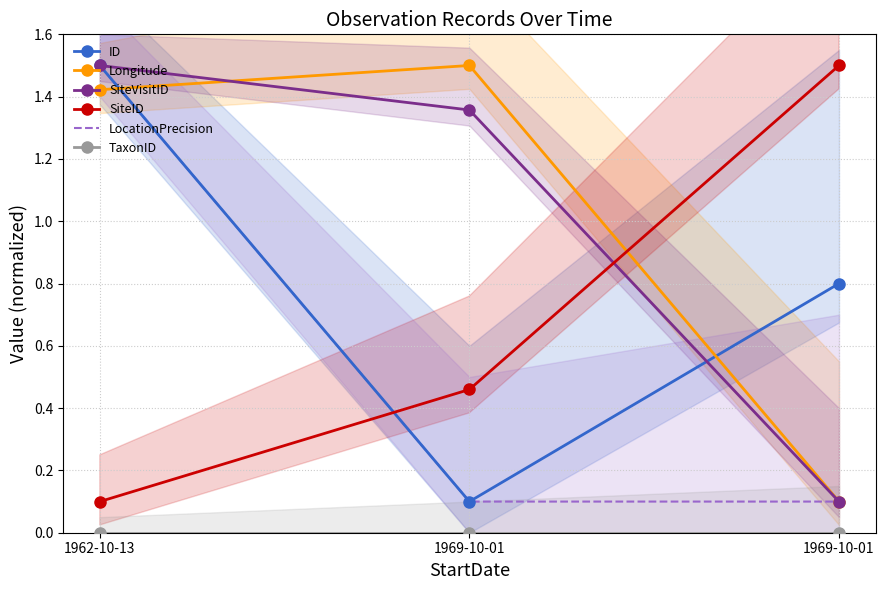

What is the maximum value for Longitude?

1.5